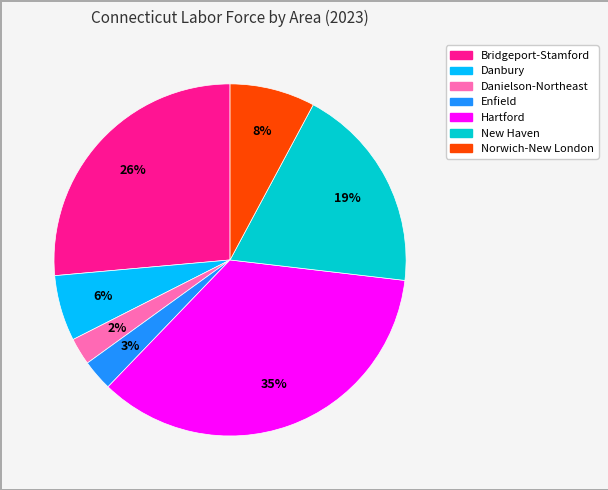

How many segments does this pie chart have?

7